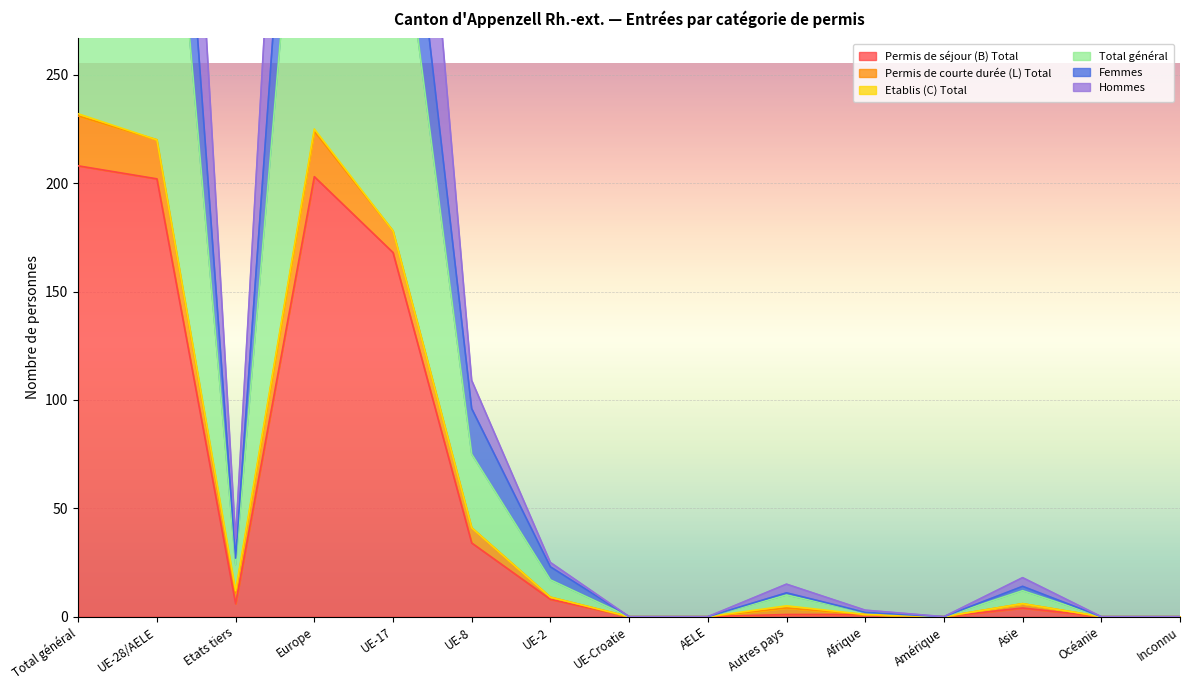

What position from the left is UE-Croatie?

8